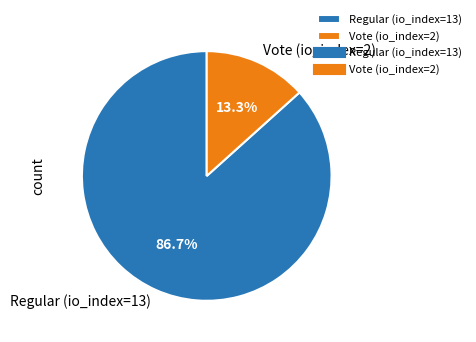

What is the total percentage of Vote (io_index=2) and Regular (io_index=13)?

100.0%